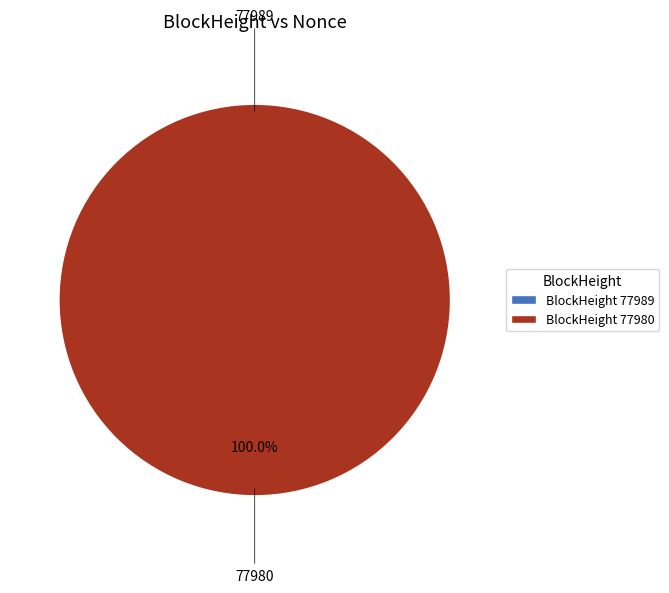

To the nearest percent, what portion does 77980 represent?

100%